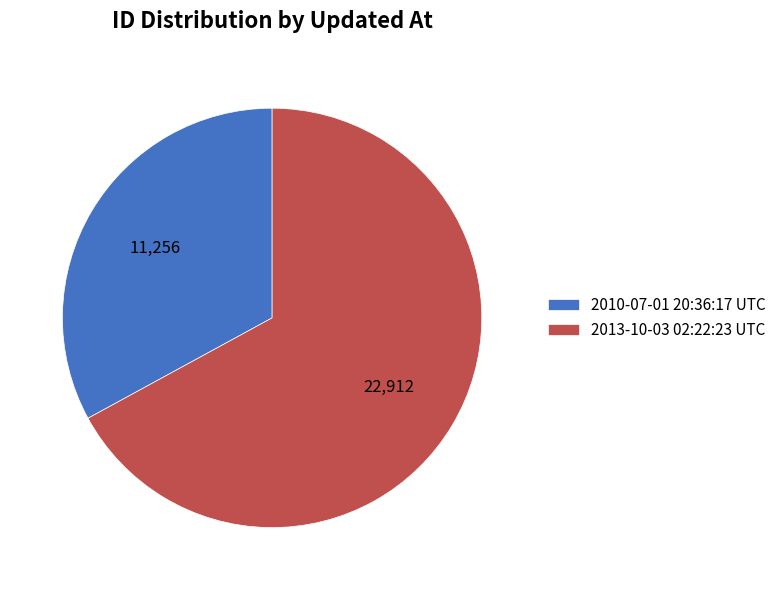

Combined, do 2013-10-03 02:22:23 UTC and 2010-07-01 20:36:17 UTC account for over 50%?

Yes